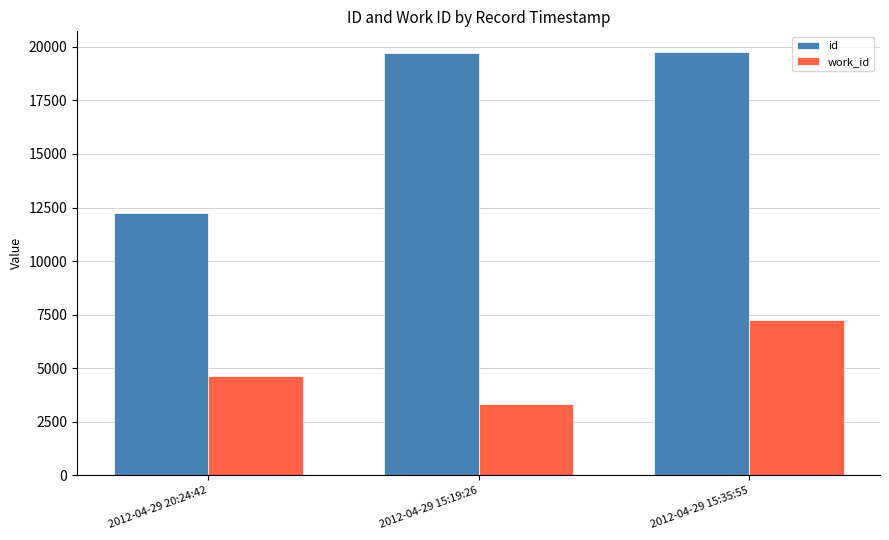

Which series changed the most between 2012-04-29 15:19:26 and 2012-04-29 15:35:55?

work_id